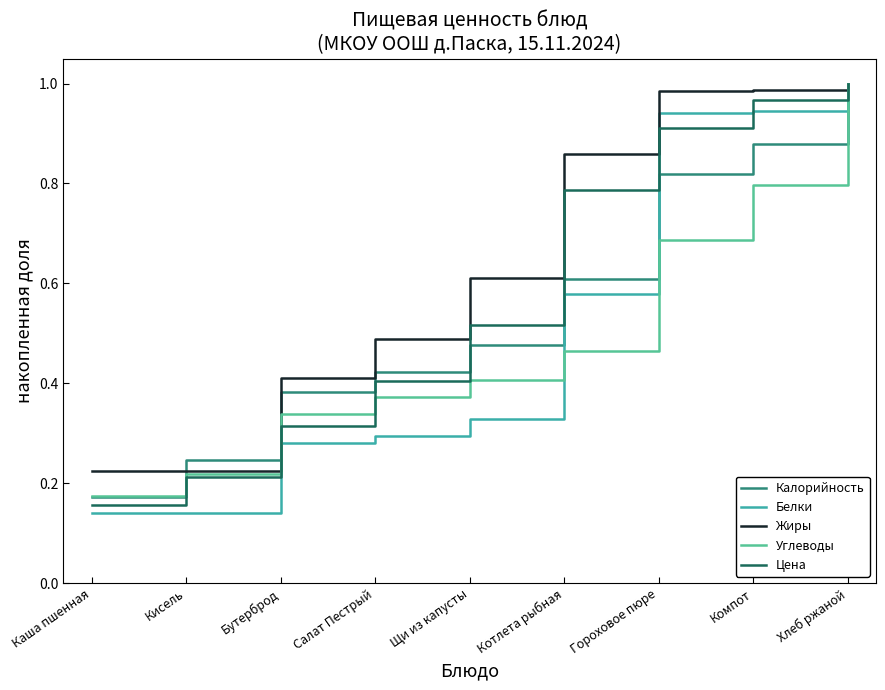

At Гороховое пюре, list the series in order from smallest to largest.

Углеводы, Калорийность, Цена, Белки, Жиры